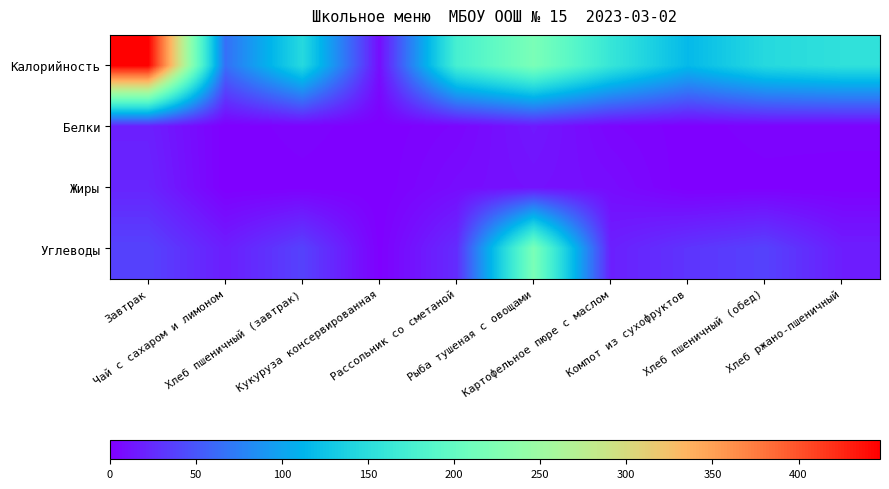

Reading left to right, transcribe all the data shown in this chart.

Калорийность: Завтрак=447.3	Чай с сахаром и лимоном=65.0	Хлеб пшеничный (завтрак)=145.7	Кукуруза консервированная=8.5	Рассольник со сметаной=174.4	Рыба тушеная с овощами=219.6	Картофельное пюре с маслом=160.5	Компот из сухофруктов=116.5	Хлеб пшеничный (обед)=145.7	Хлеб ржано-пшеничный=154.0
Белки: Завтрак=18.6	Чай с сахаром и лимоном=0.2	Хлеб пшеничный (завтрак)=2.8	Кукуруза консервированная=0.2	Рассольник со сметаной=3.9	Рыба тушеная с овощами=14.5	Картофельное пюре с маслом=3.8	Компот из сухофруктов=0.7	Хлеб пшеничный (обед)=2.8	Хлеб ржано-пшеничный=2.6
Жиры: Завтрак=21.3	Чай с сахаром и лимоном=0.0	Хлеб пшеничный (завтрак)=0.8	Кукуруза консервированная=0.0	Рассольник со сметаной=7.7	Рыба тушеная с овощами=10.9	Картофельное пюре с маслом=7.8	Компот из сухофруктов=0.0	Хлеб пшеничный (обед)=0.8	Хлеб ржано-пшеничный=0.5
Углеводы: Завтрак=38.3	Чай с сахаром и лимоном=17.7	Хлеб пшеничный (завтрак)=37.8	Кукуруза консервированная=0.8	Рассольник со сметаной=25.5	Рыба тушеная с овощами=219.6	Картофельное пюре с маслом=18.6	Компот из сухофруктов=30.2	Хлеб пшеничный (обед)=37.8	Хлеб ржано-пшеничный=17.3